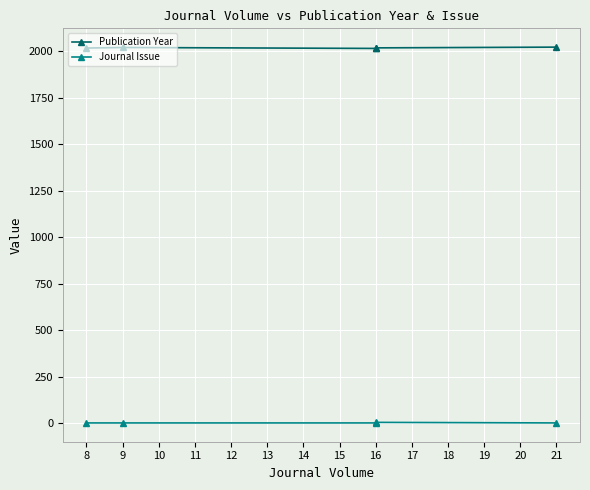

How many interior local peaks does the Journal Issue series have?

1